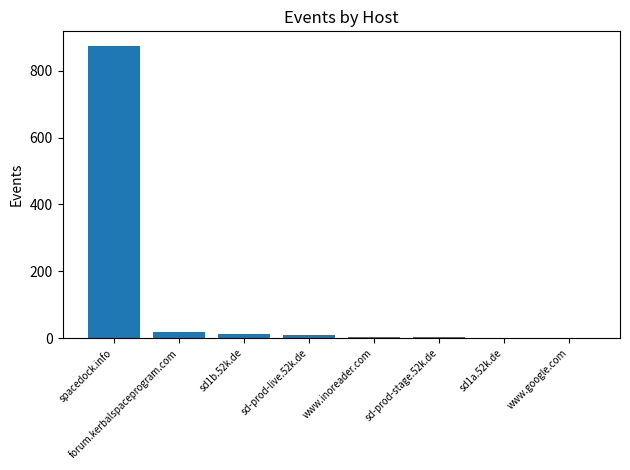

Are the bars grouped side by side (vs. stacked)?

No